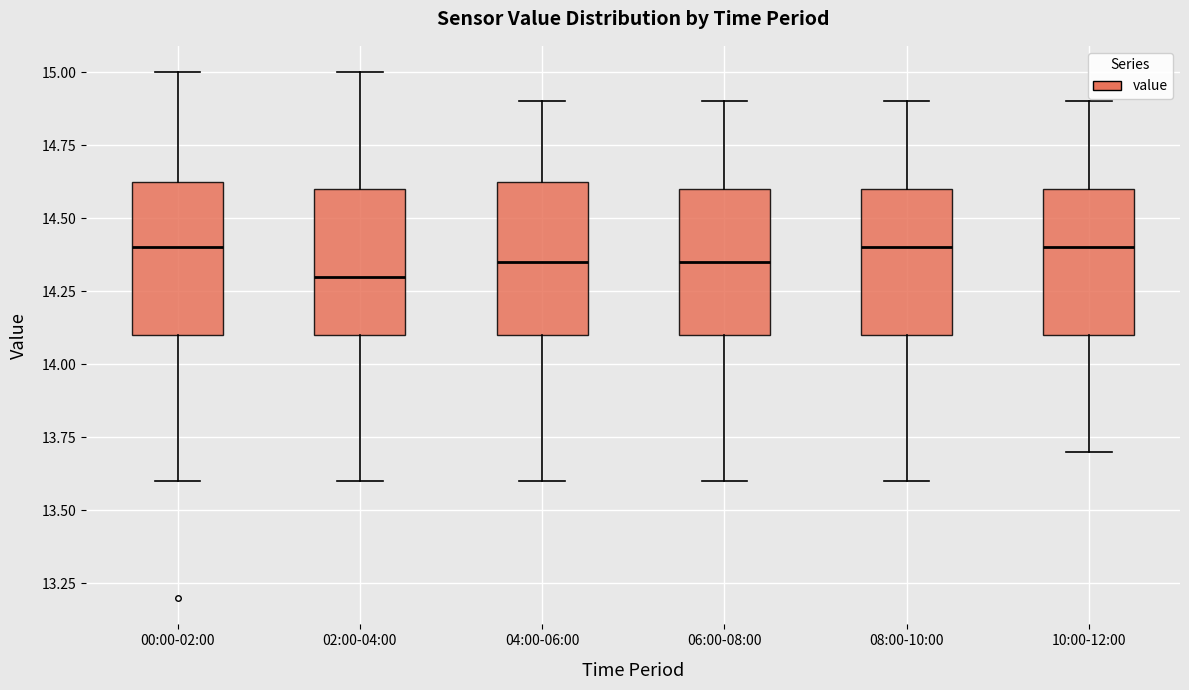

Where does the median line of the box for 10:00-12:00 sit on the y-axis? The values are not printed on the chart, so give them approximately, as read against the axis.

14.40